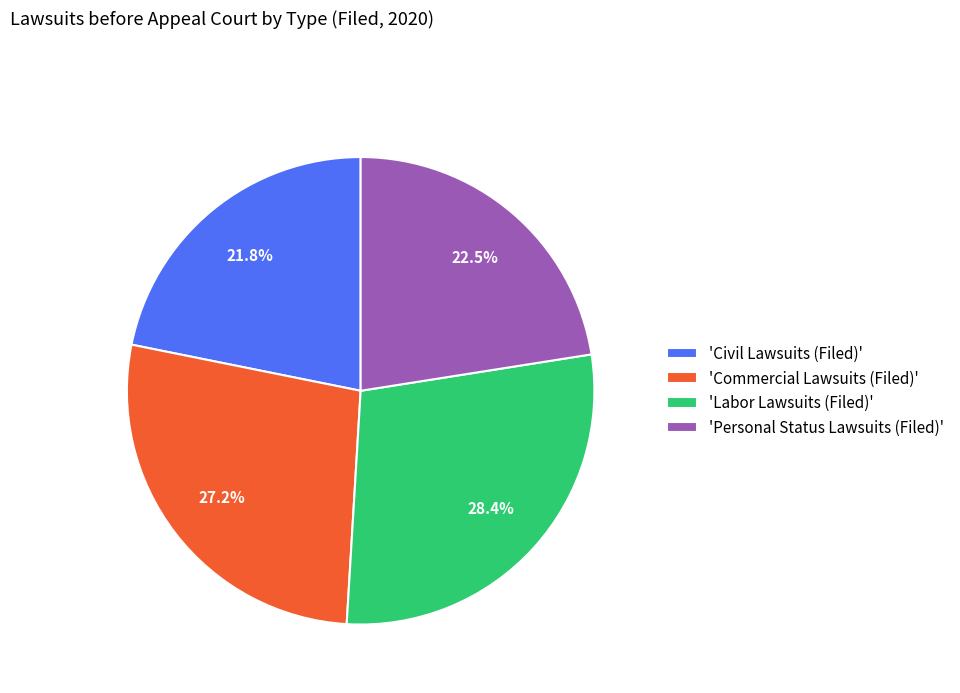

What is the total percentage of 'Civil Lawsuits (Filed)' and 'Personal Status Lawsuits (Filed)'?

44.3%